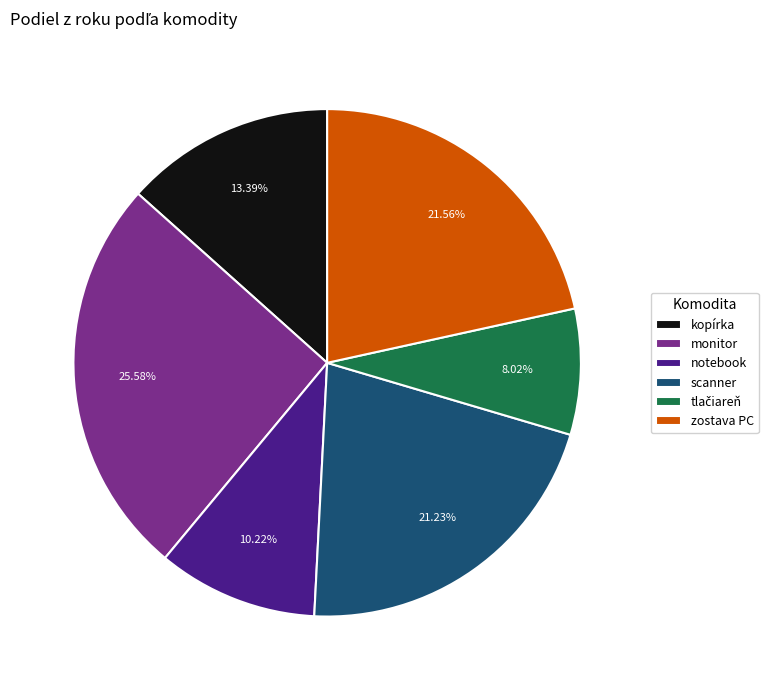

To the nearest percent, what is the difference between the largest and smallest slice percentages?

18%